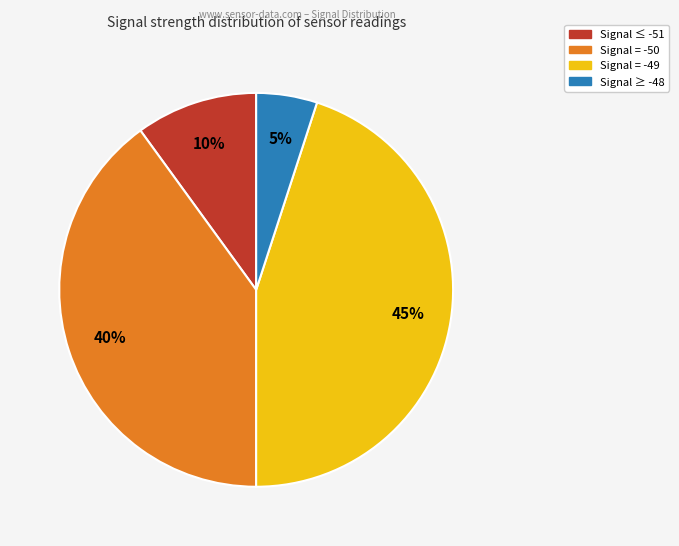

To the nearest percent, what is the average slice percentage?

25%